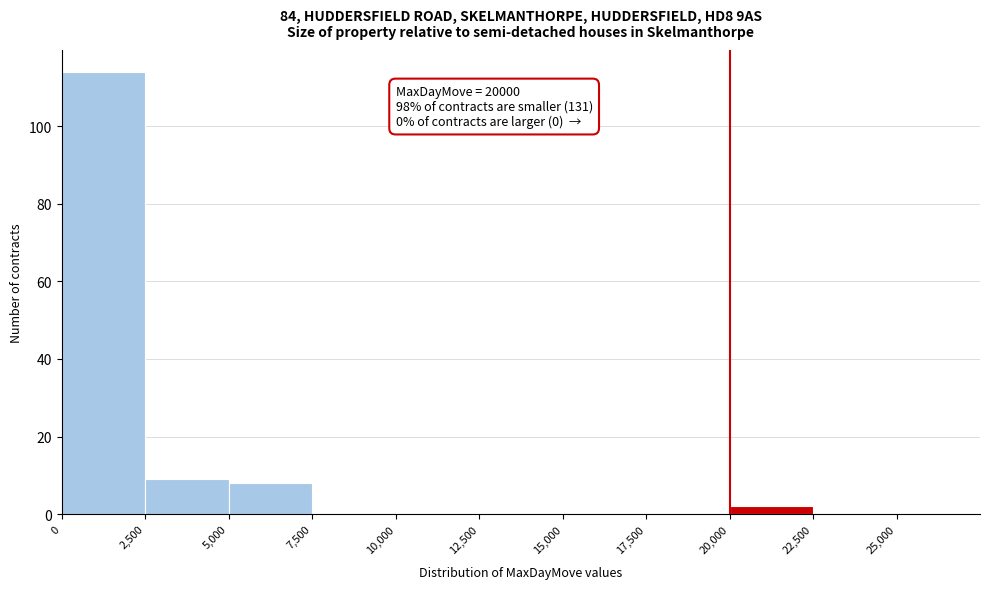

Over which range of the x-axis is the bar tallest?

0 to 2,500